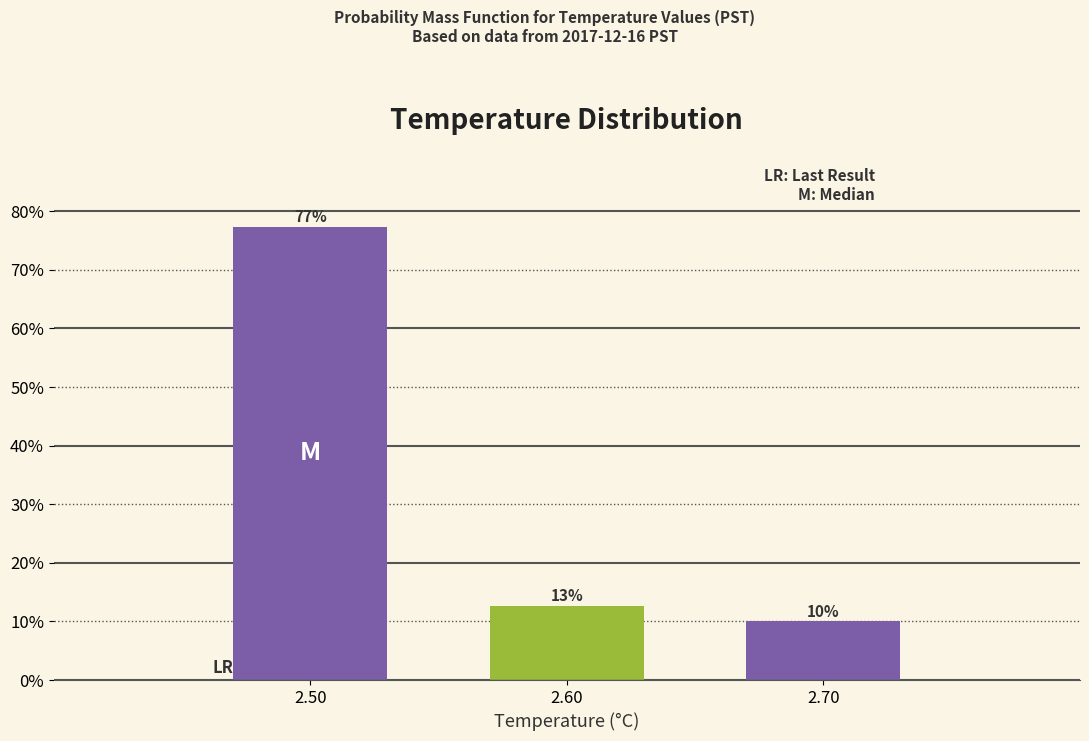

Which has a higher value, 2.50 or 2.70?

2.50